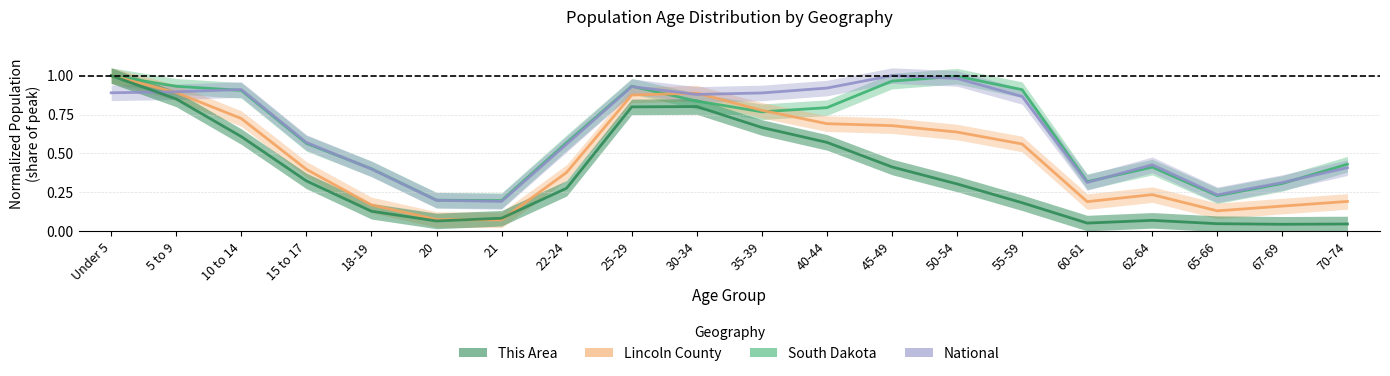

What is the label of the 14th point from the right?

21